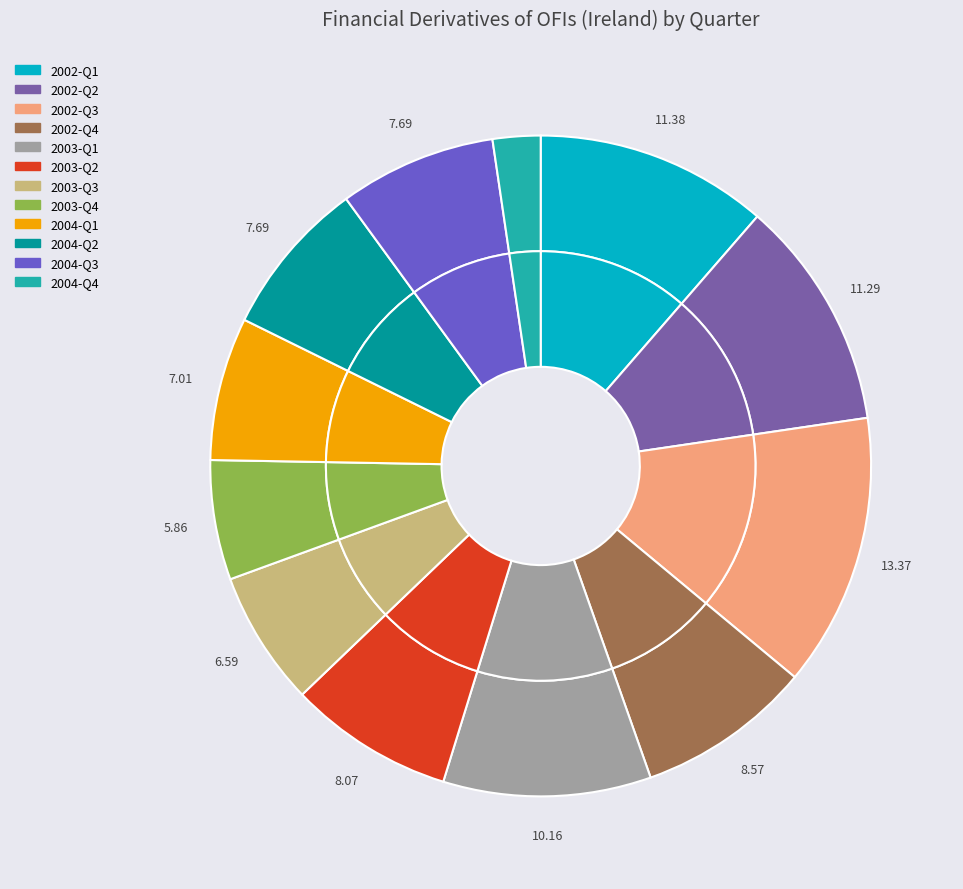

Does 2003-Q3 represent more than half of the total?

No